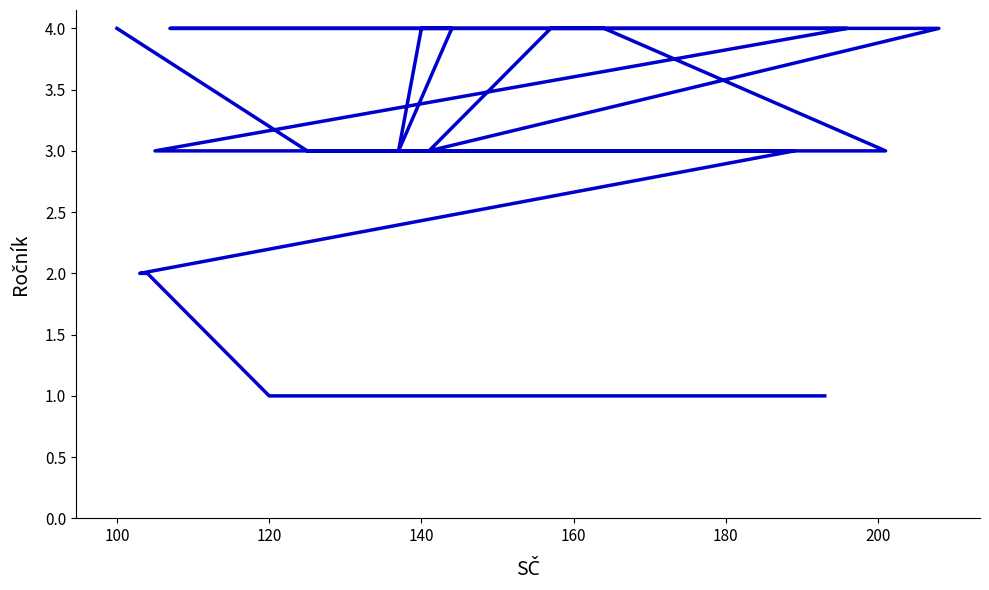

How many lines are shown in the chart?

1